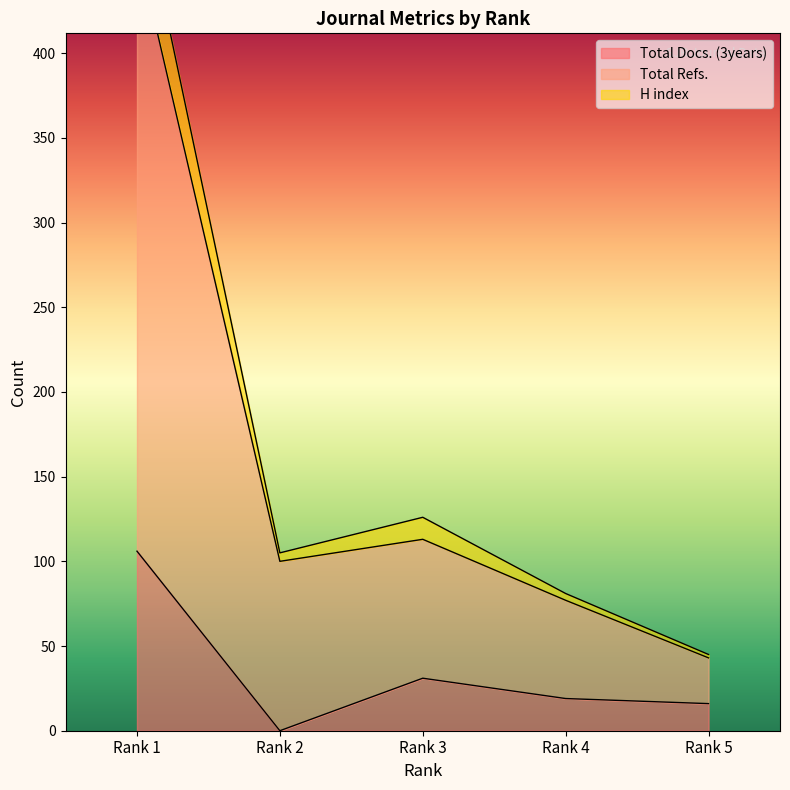

Which category has the highest value in the Total Docs. (3years) series?

Rank 1